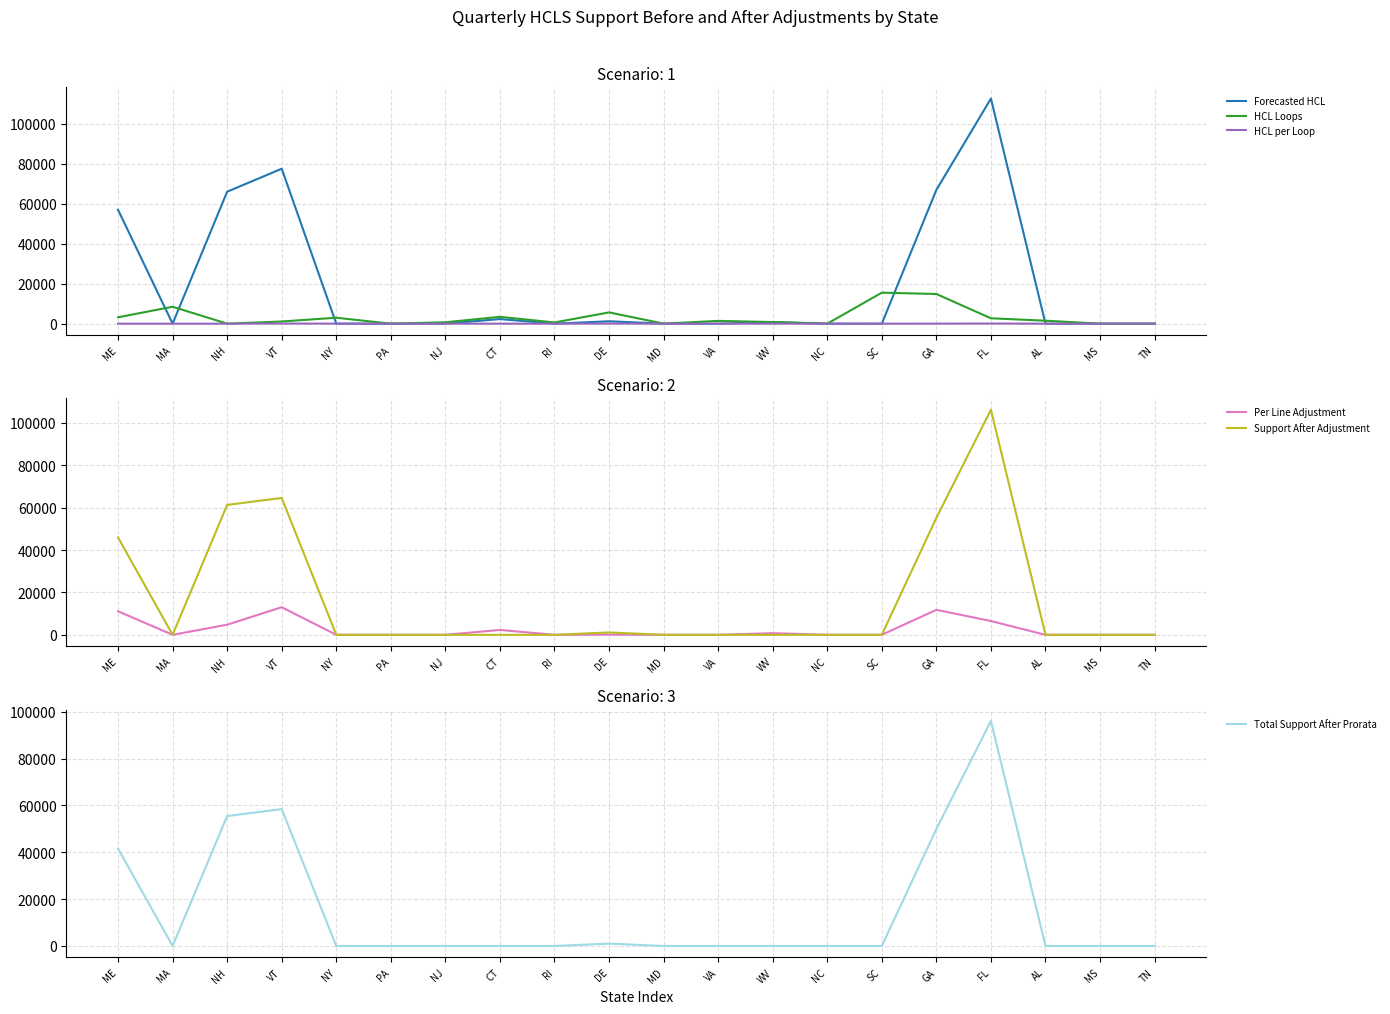

What is the sum of all Forecasted HCL values?

384519.0